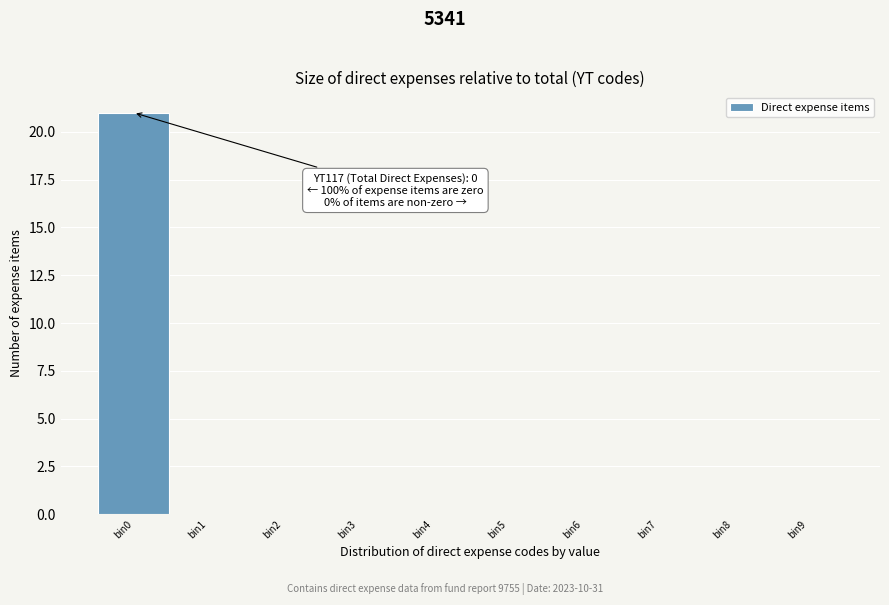

Over which range of the x-axis is the bar tallest?

-0.5 to 0.5